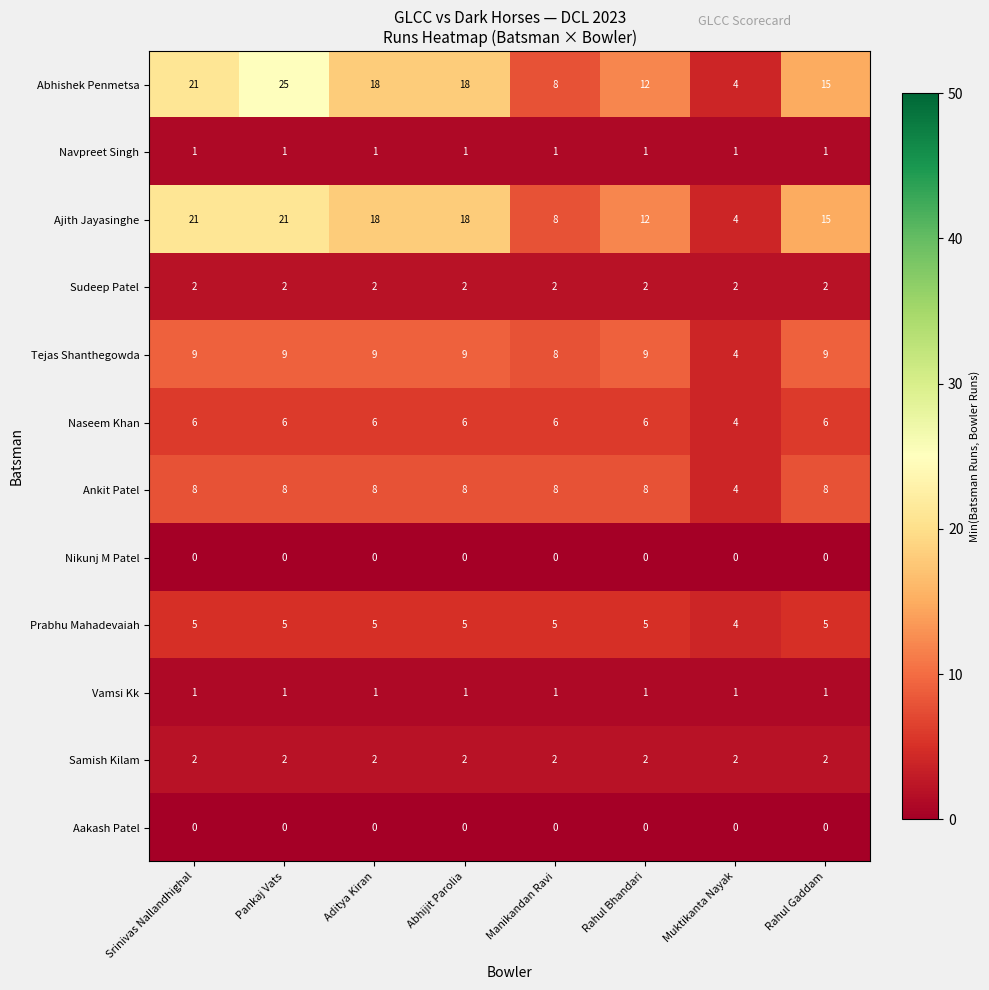

What is the sum of all Navpreet Singh values?

8